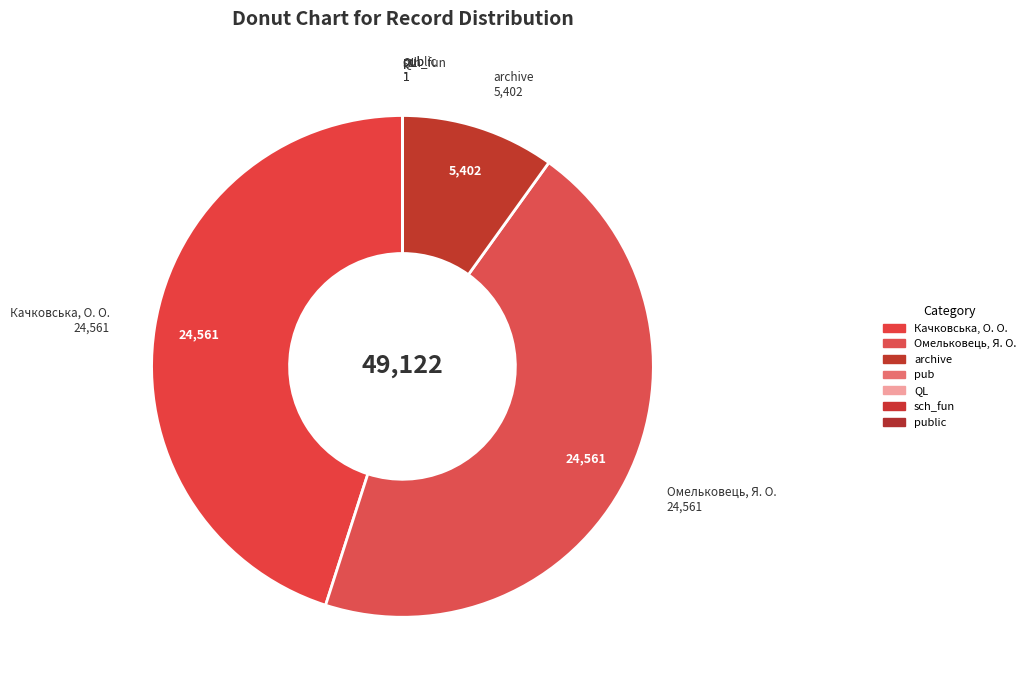

Is it true that Омельковець, Я. О. is 32% of the pie?

False